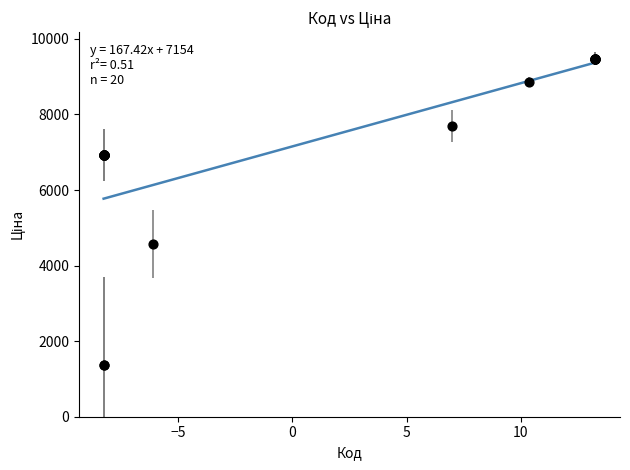

What Y value in the scatter plot is closest to 5427?

4561.9